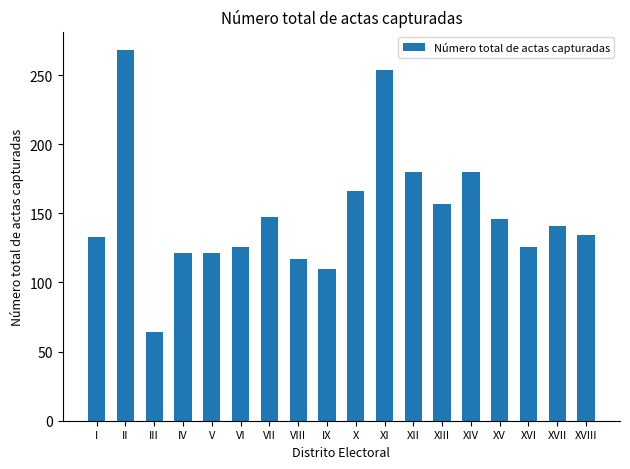

At which label does the data first exceed 141?

II